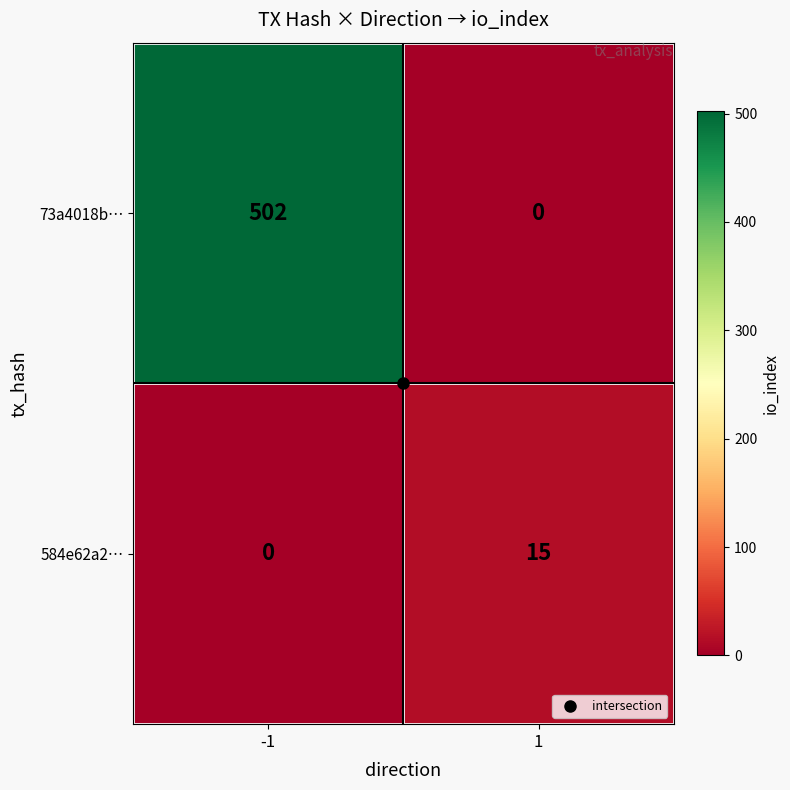

Rank the categories by 73a4018b… value from lowest to highest.

1, -1